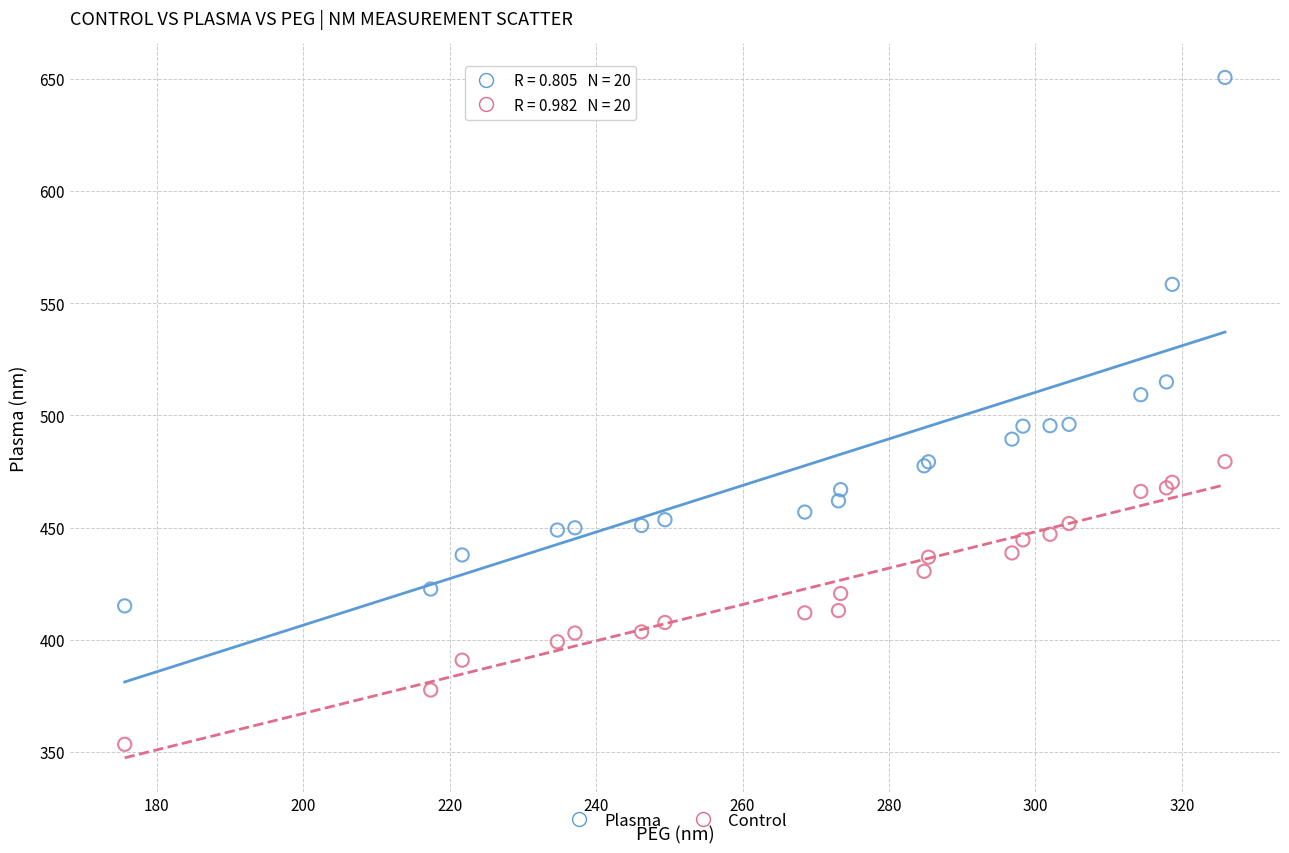

In the Plasma series, what Y value is closest to 532?

514.9